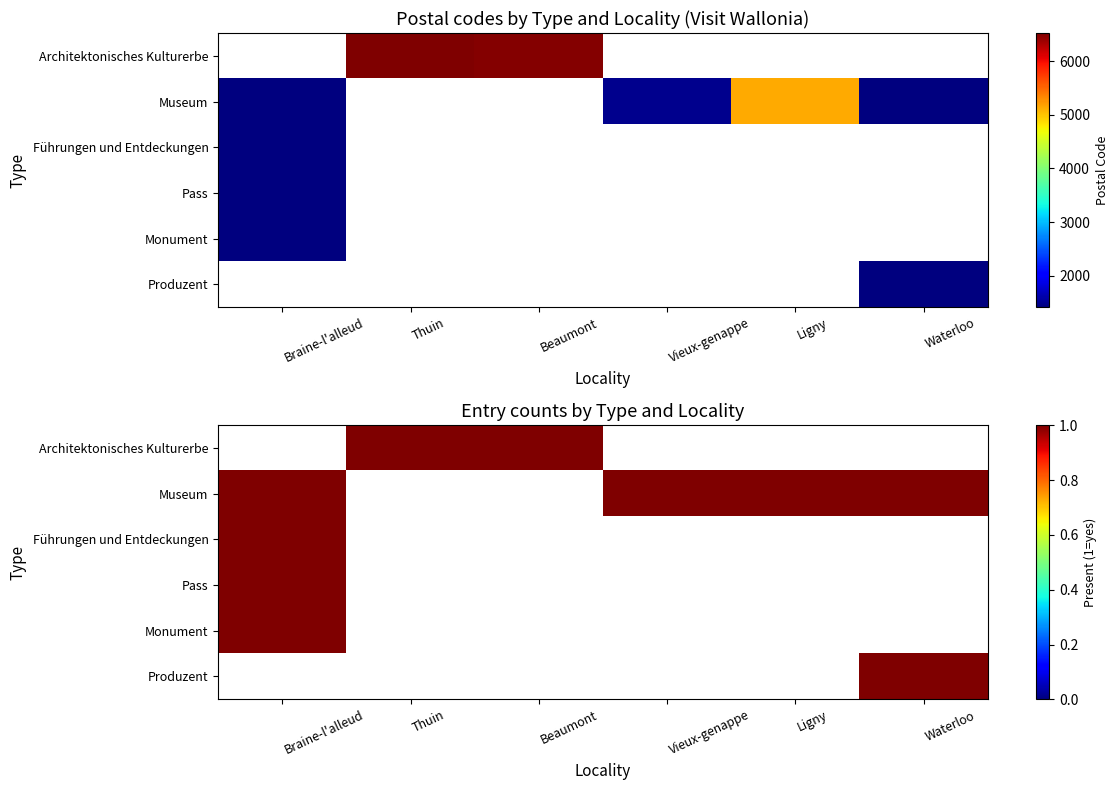

Is it true that Architektonisches Kulturerbe equals 0 at Beaumont?

False